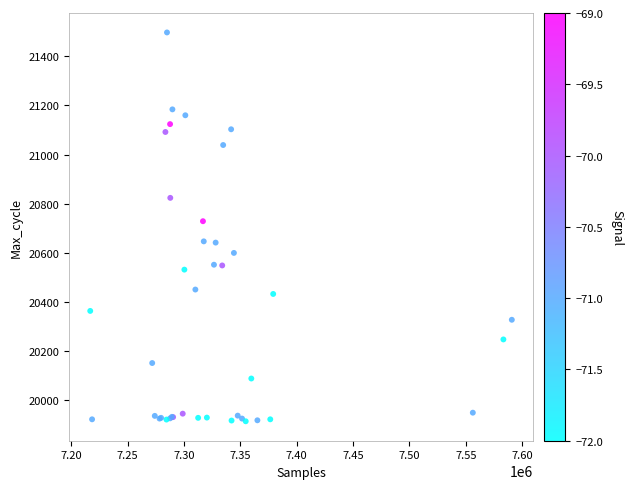

What Y value in the scatter plot is closest to 20706?

20729